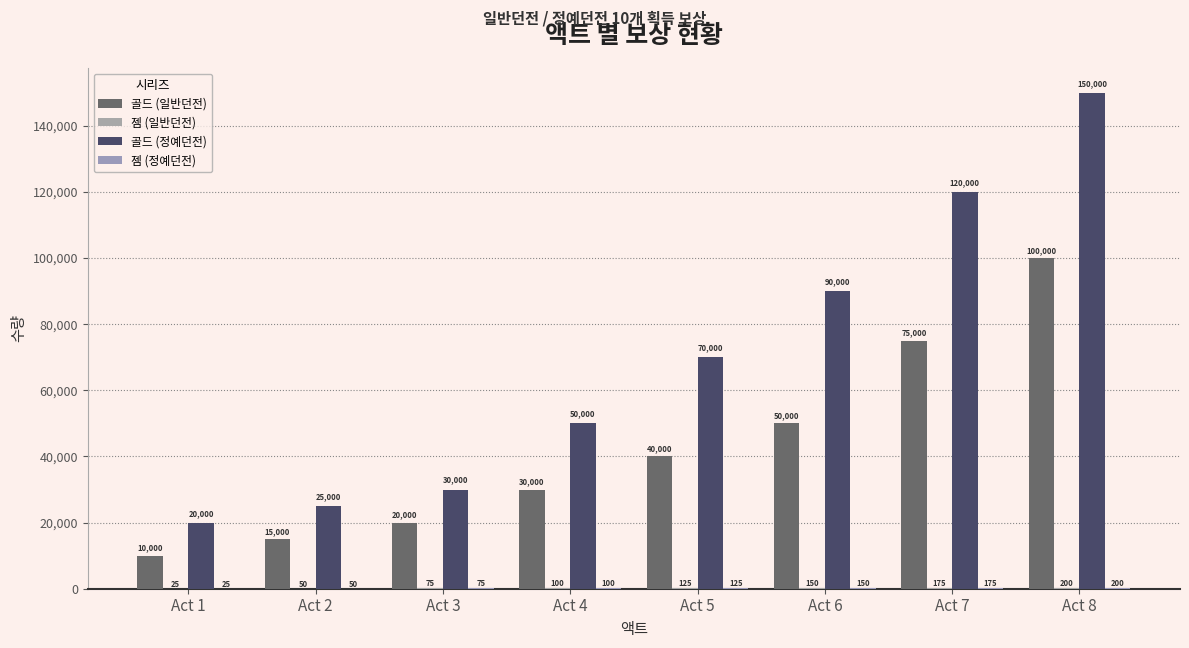

What is the approximate value of 골드 (정예던전) at Act 3, to the nearest 50?

30000